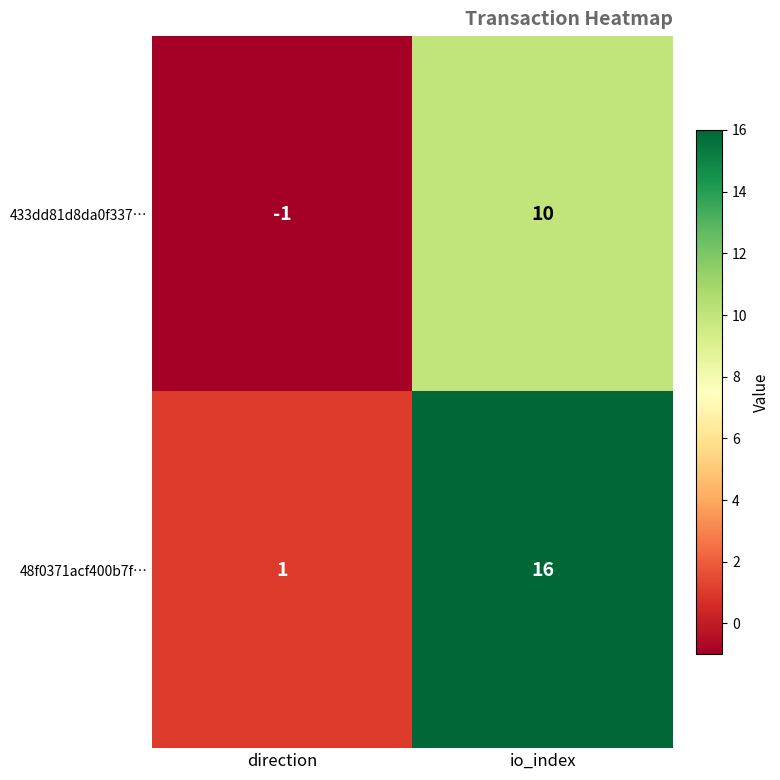

What is the spread (max minus min) of values at io_index?

6